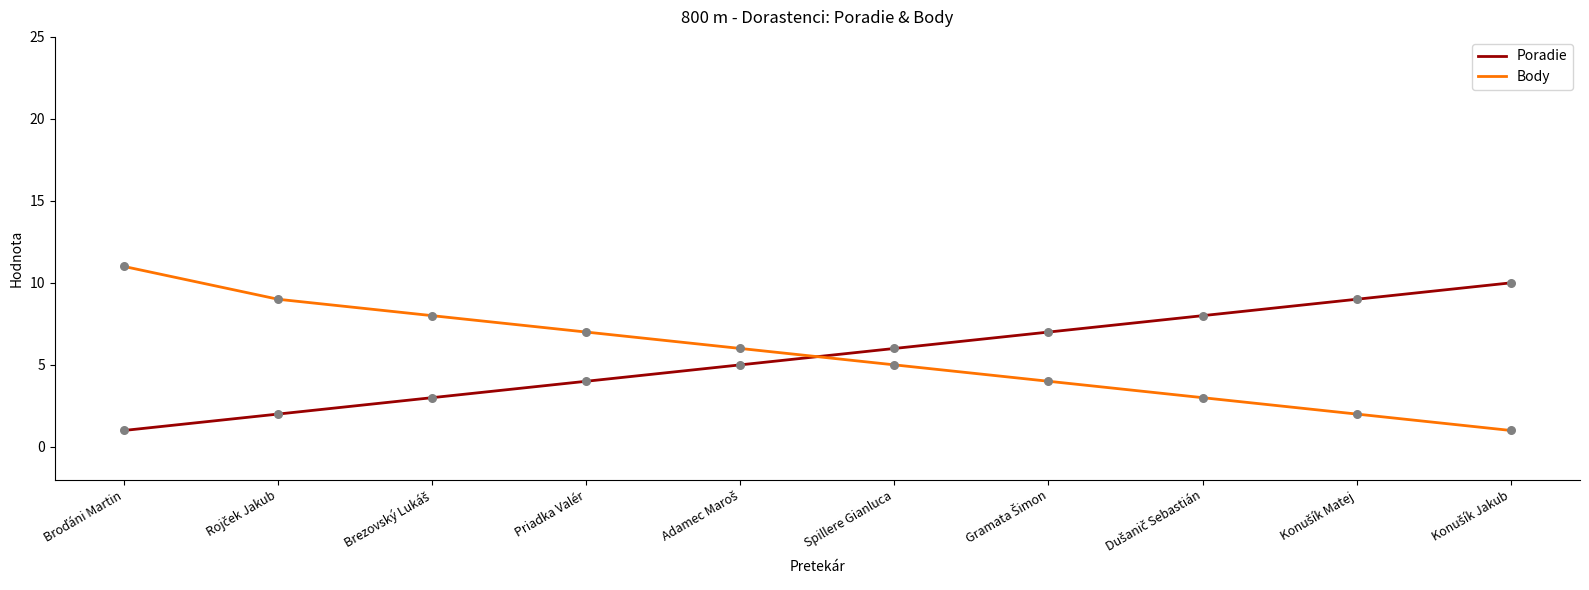

What are all the series names shown in the legend?

Poradie, Body